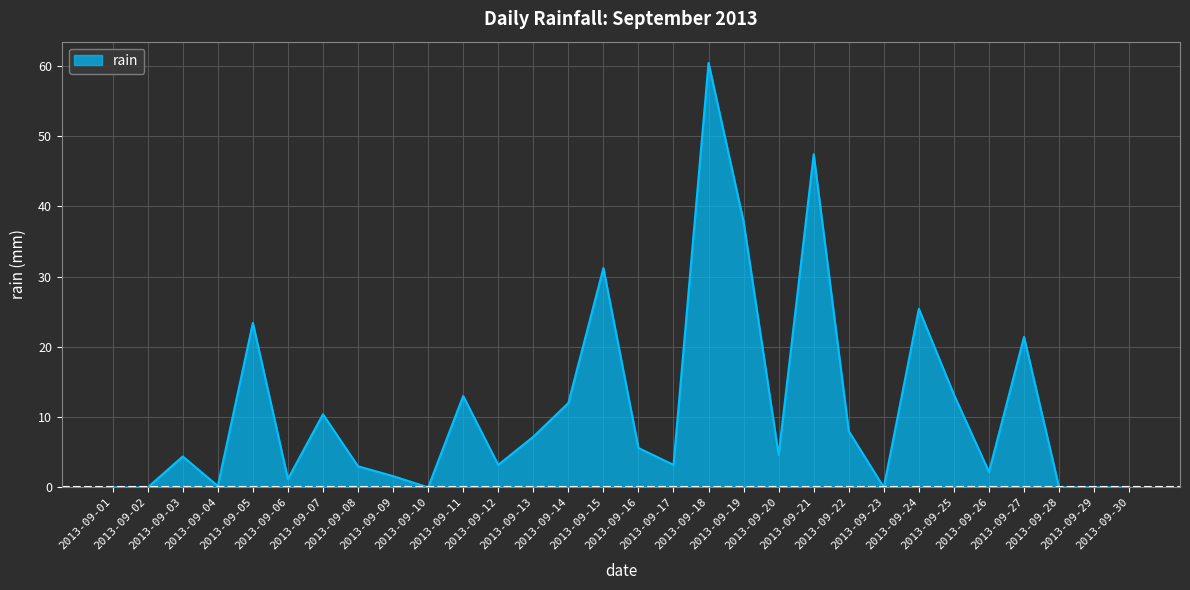

What is the difference between the maximum and minimum values?

60.4